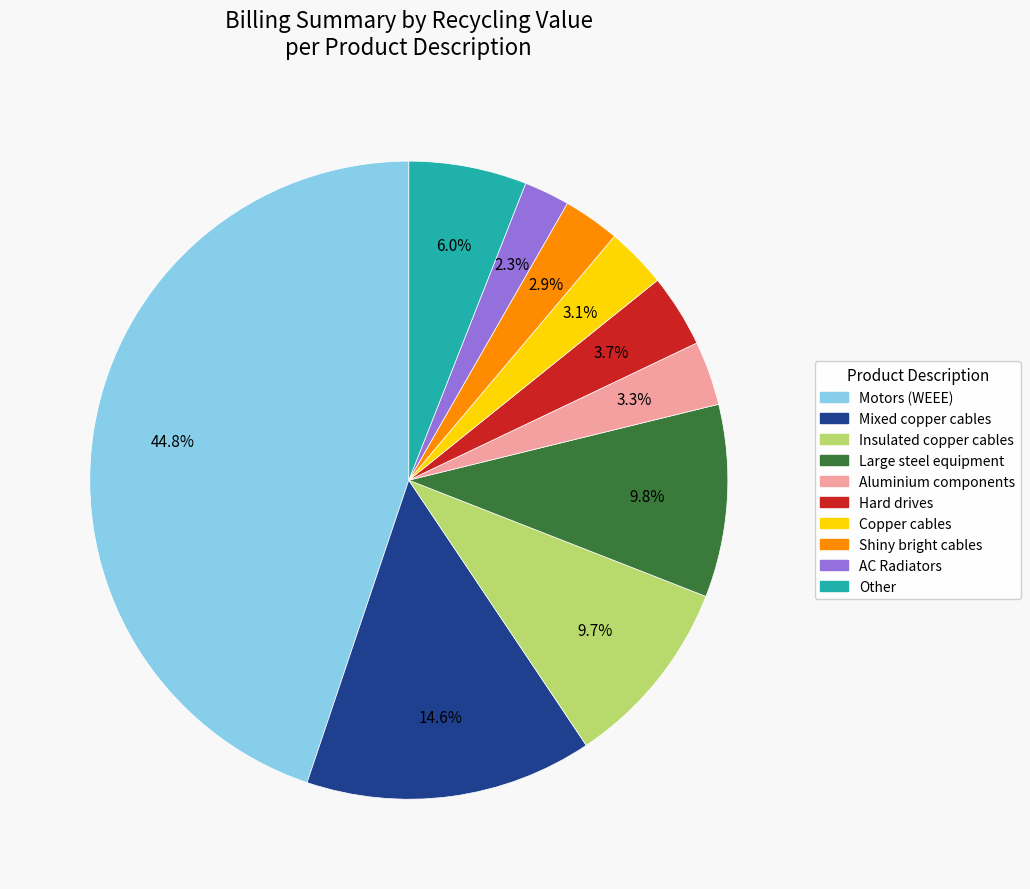

To the nearest percent, what is the average slice percentage?

10%